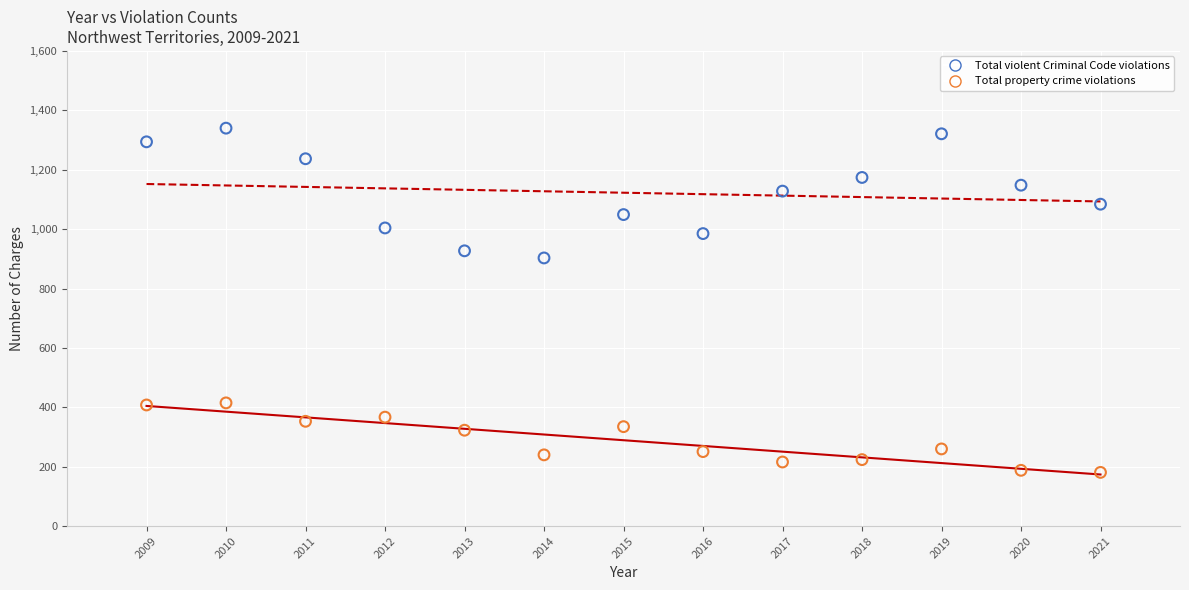

Across all series, what Y value is closest to 760?

903